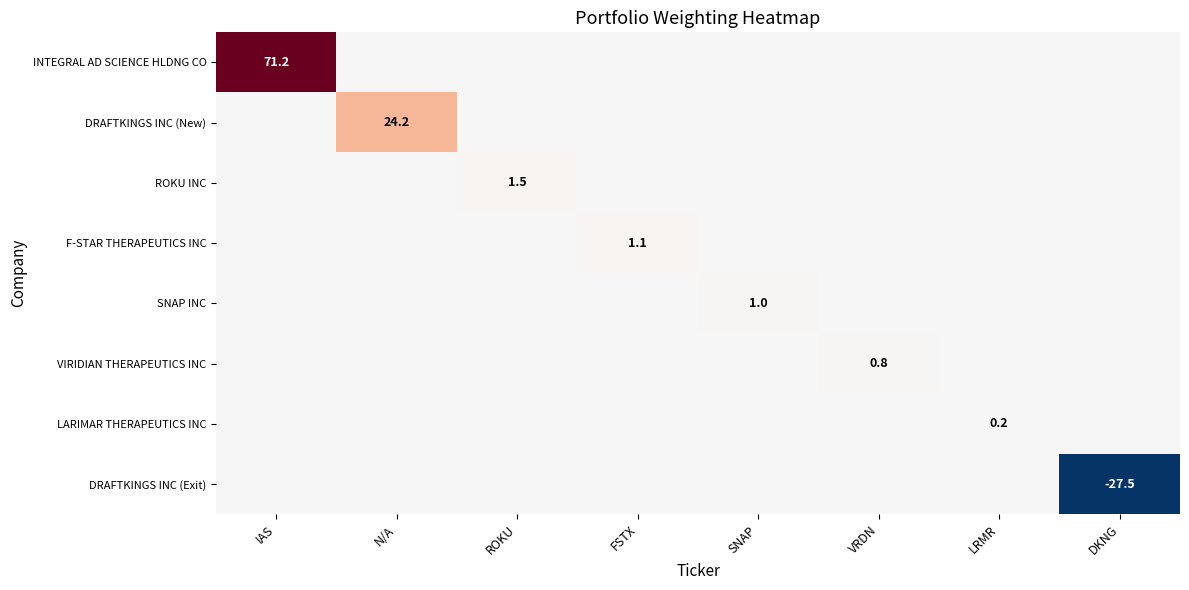

True or false: VIRIDIAN THERAPEUTICS INC has a value of 0.5 at VRDN.

False